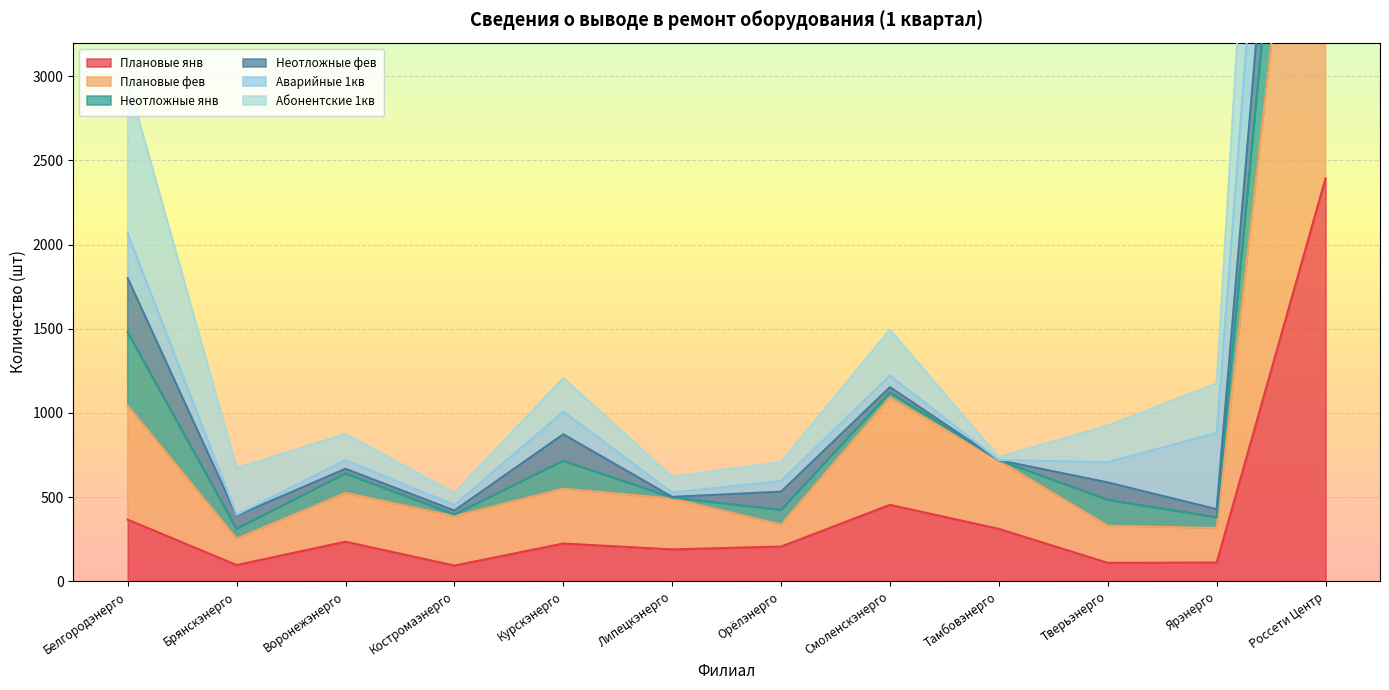

The Плановые фев series shows 316 at Ярэнерго. True or false?

True